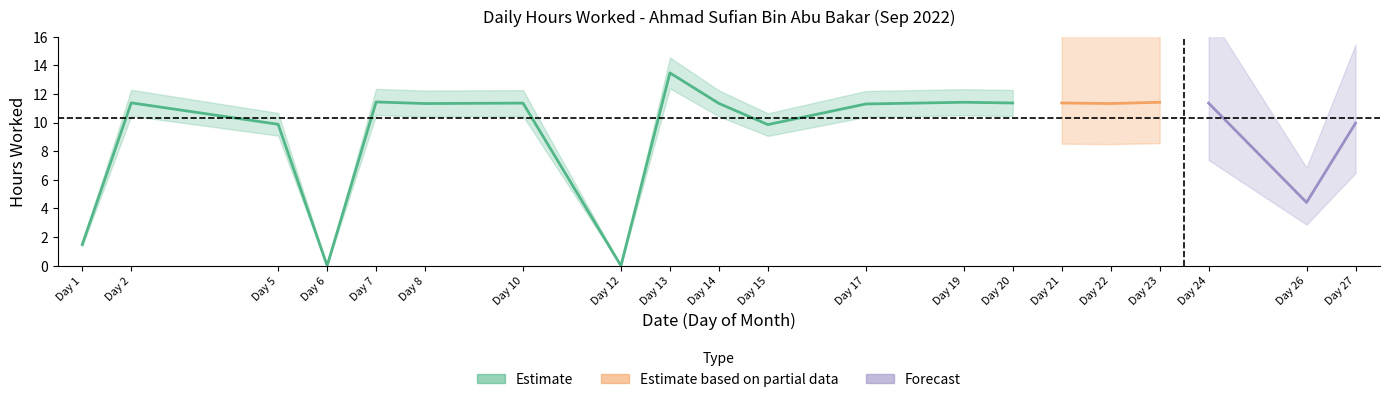

Where is the data nearest to the value 6?

26